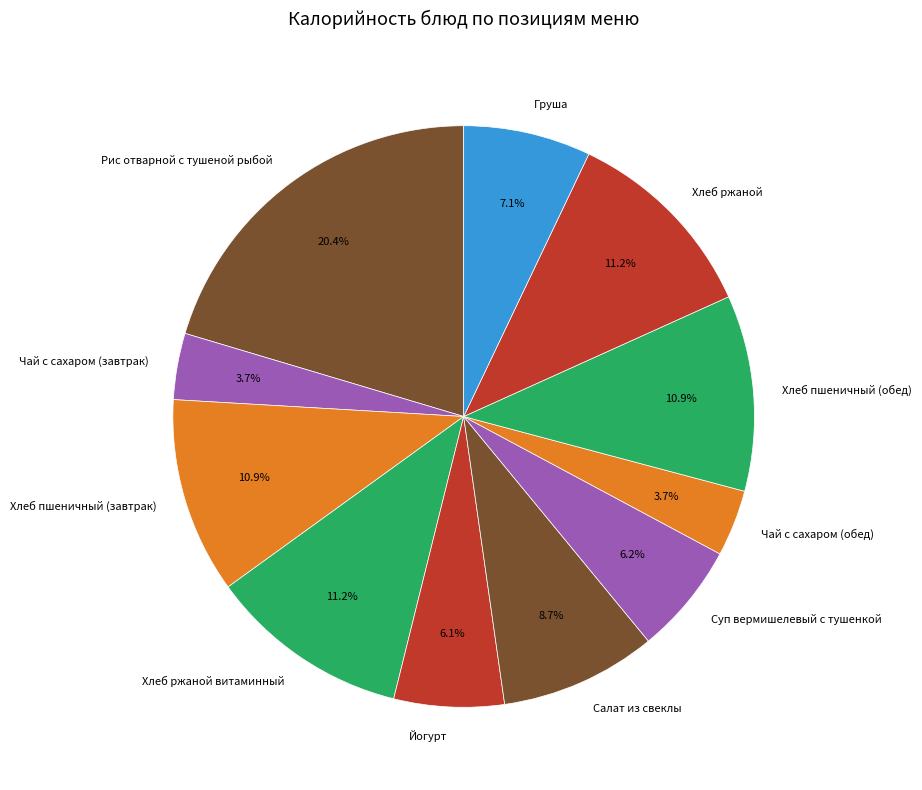

To the nearest percent, what is the combined percentage of Чай с сахаром (обед) and Хлеб пшеничный (обед)?

15%